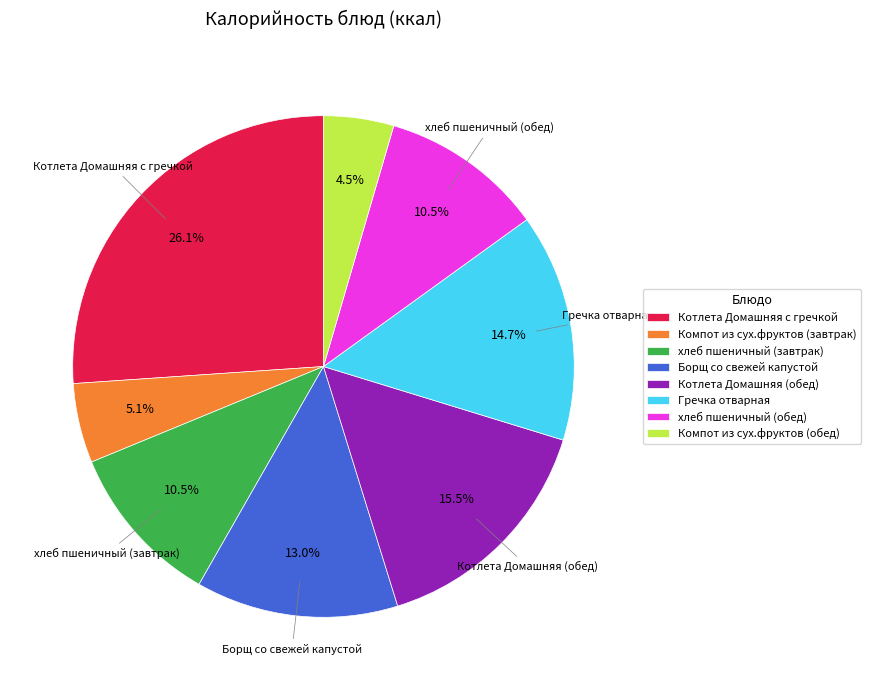

What is the largest slice in the pie chart?

Котлета Домашняя с гречкой